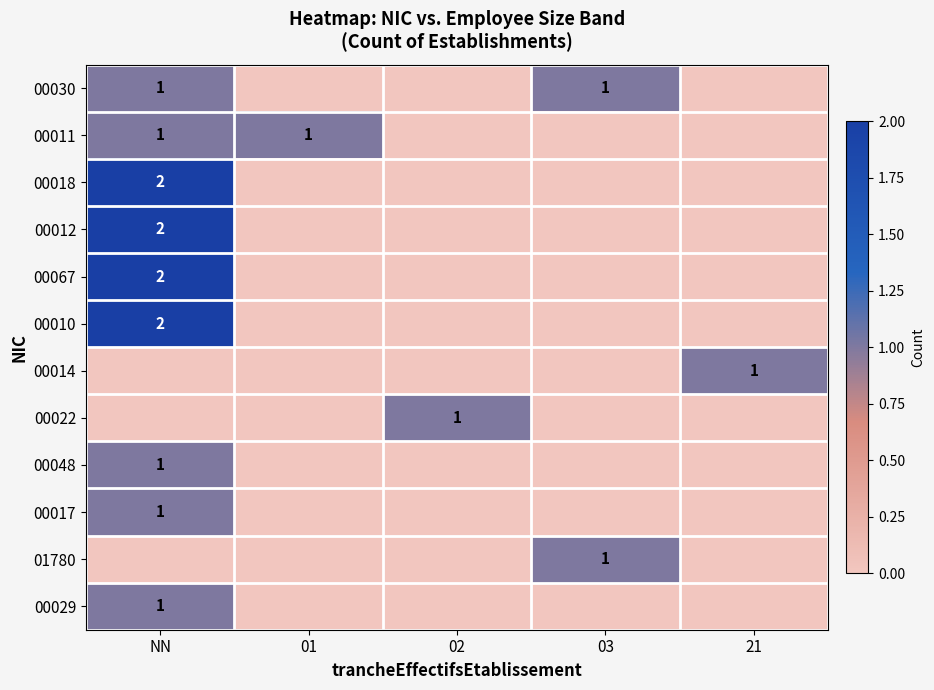

Which label corresponds to the smallest value in the chart?

01